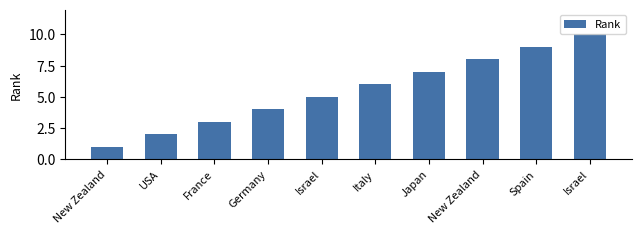

Does the chart contain any negative values?

No